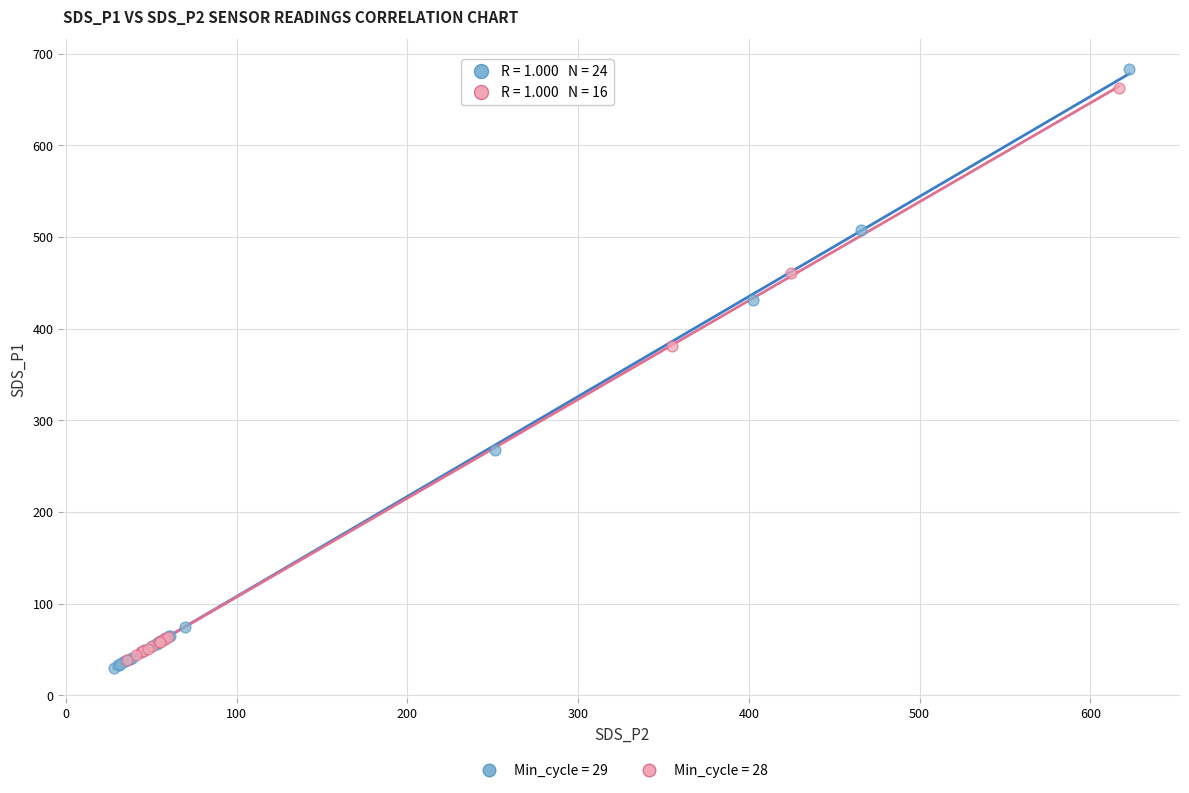

Which series has the largest Y range (max minus min)?

Min_cycle = 29